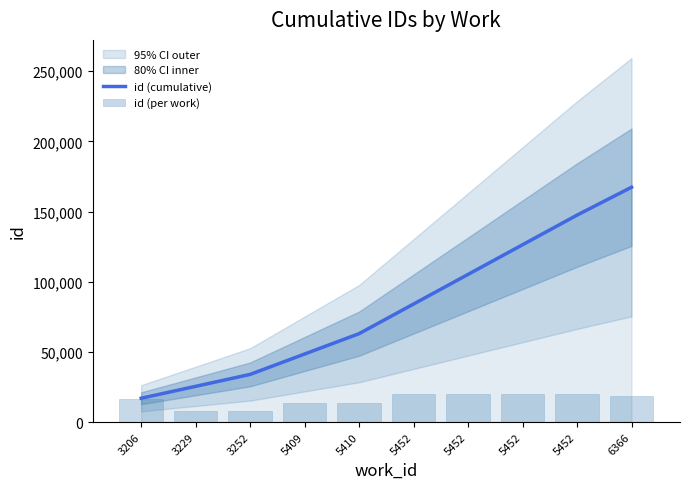

Where does the id (per work) series first go above 18876?

5452